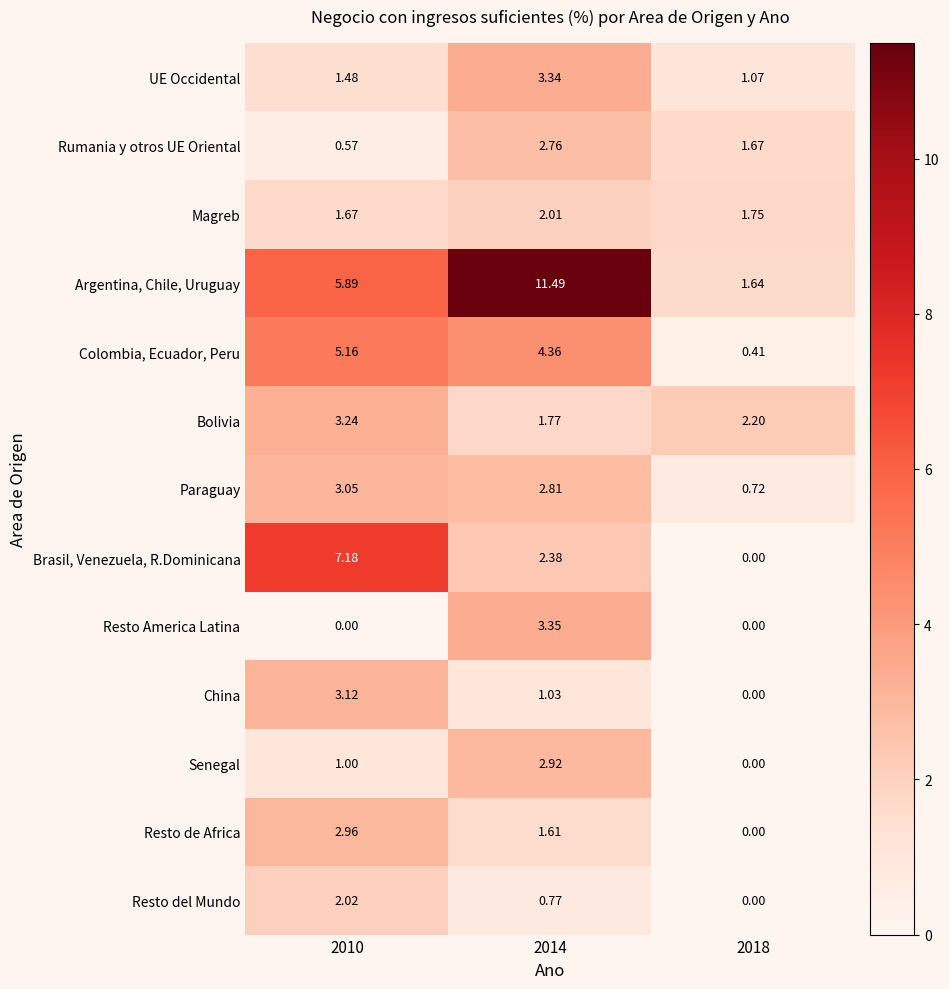

Rank the series at 2010 from lowest to highest value.

Resto America Latina, Rumania y otros UE Oriental, Senegal, UE Occidental, Magreb, Resto del Mundo, Resto de Africa, Paraguay, China, Bolivia, Colombia, Ecuador, Peru, Argentina, Chile, Uruguay, Brasil, Venezuela, R.Dominicana